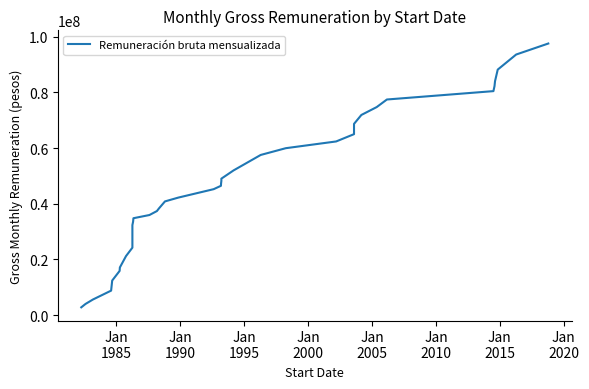

What is the value of the 40th point from the left?

97539409